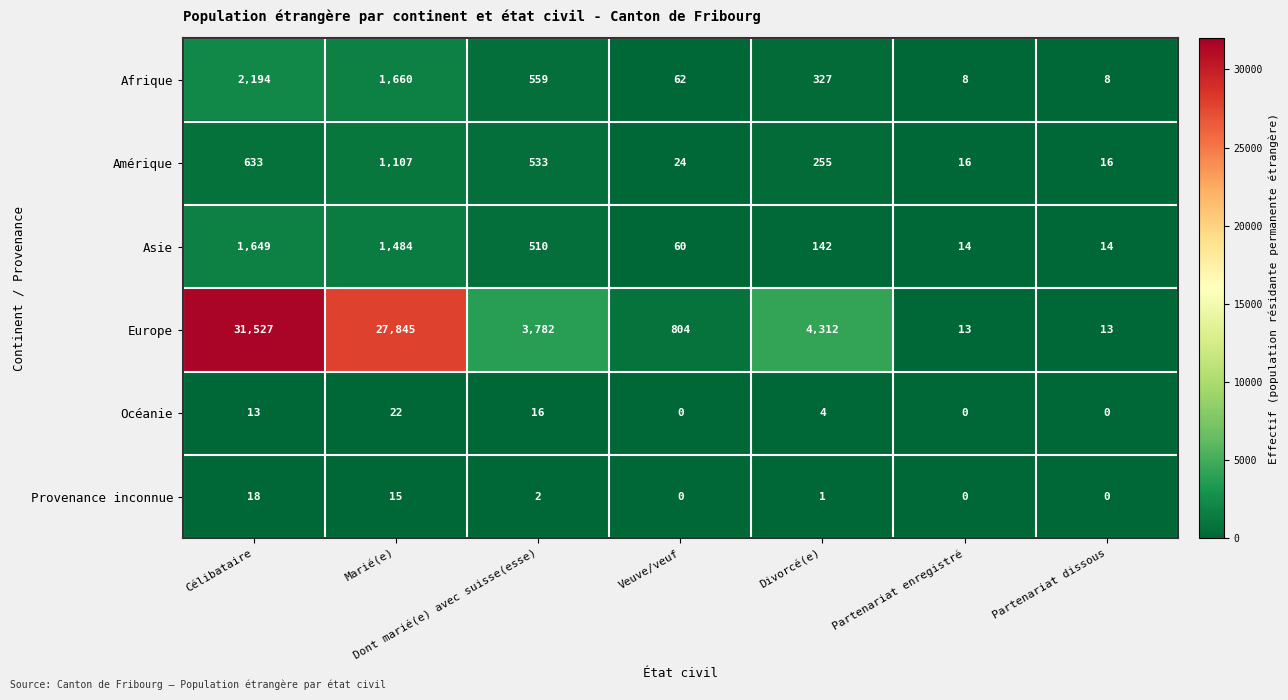

How many distinct data groups are displayed?

6